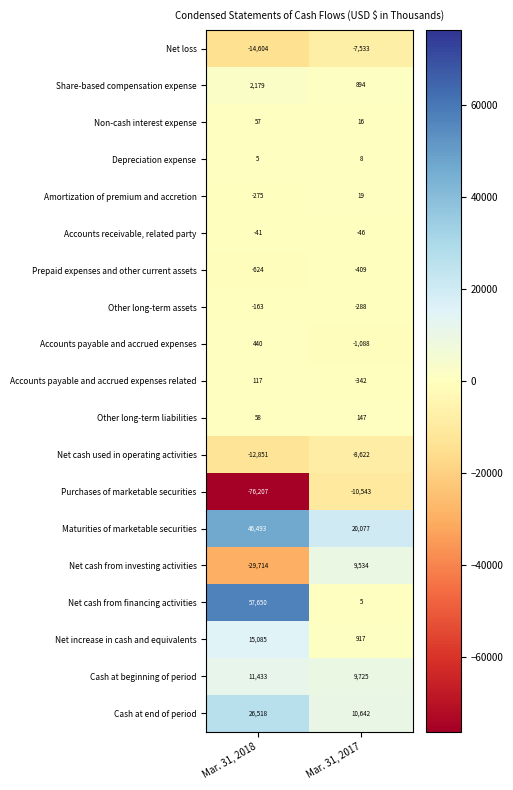

How many distinct data groups are displayed?

19